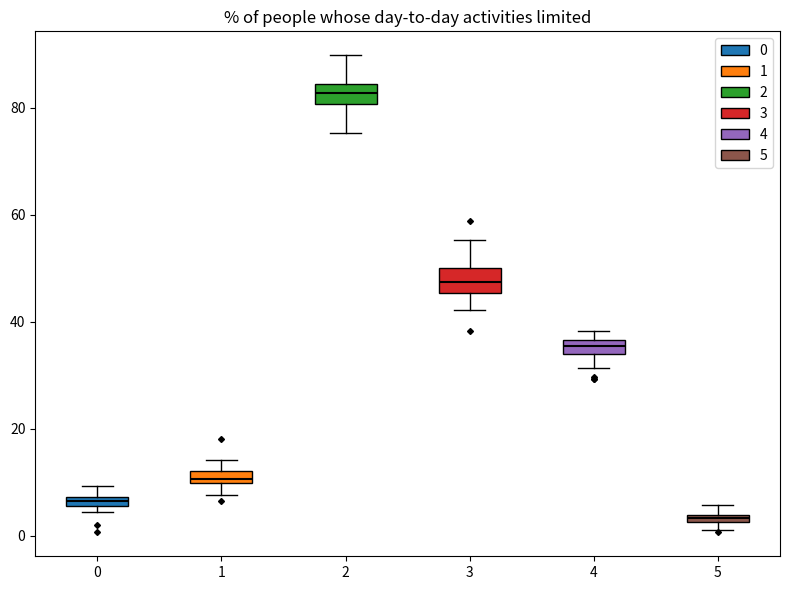

Which box has the highest median line?

2